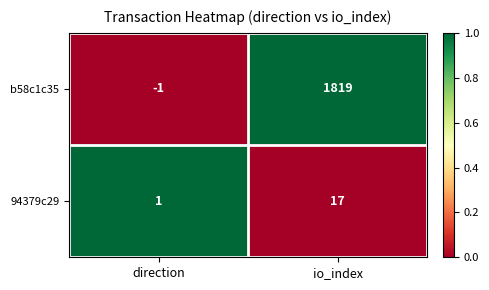

Which series has the widest spread of values?

b58c1c35